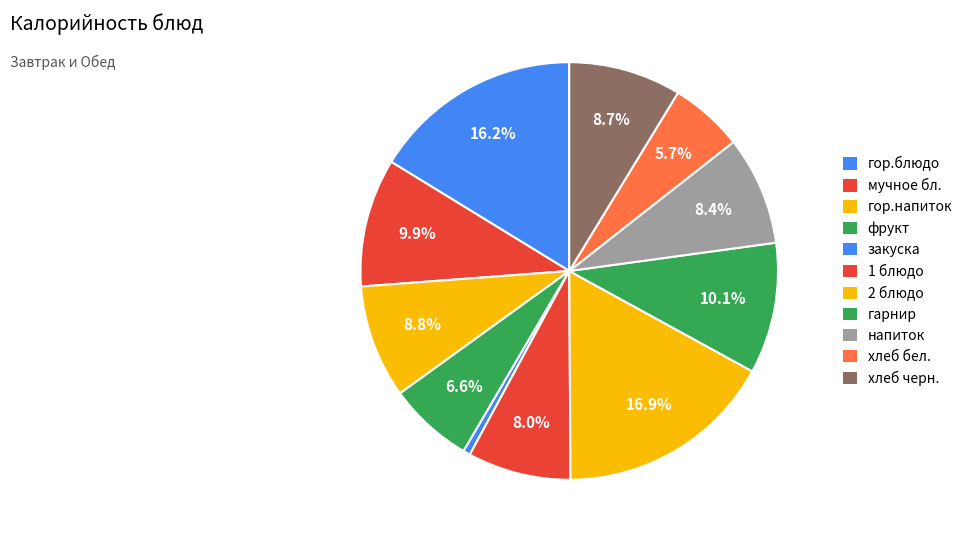

To the nearest percent, what portion does 2 блюдо represent?

17%